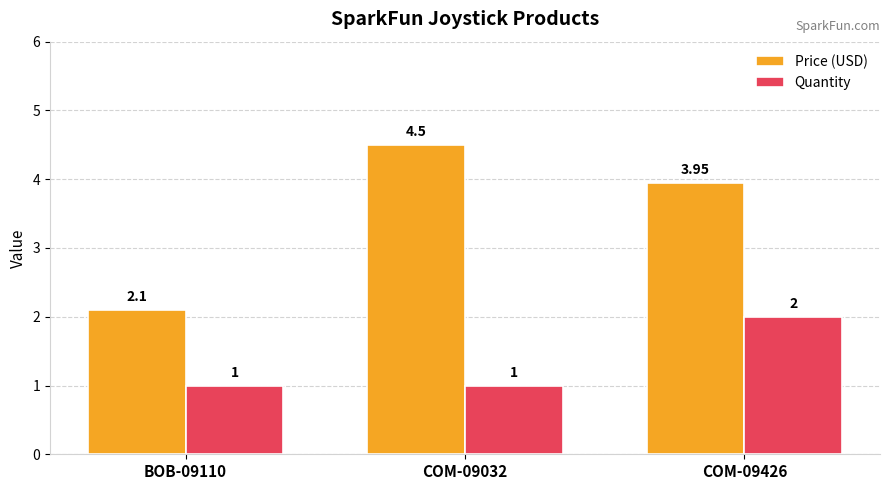

Which series has the largest total across all categories?

Price (USD)